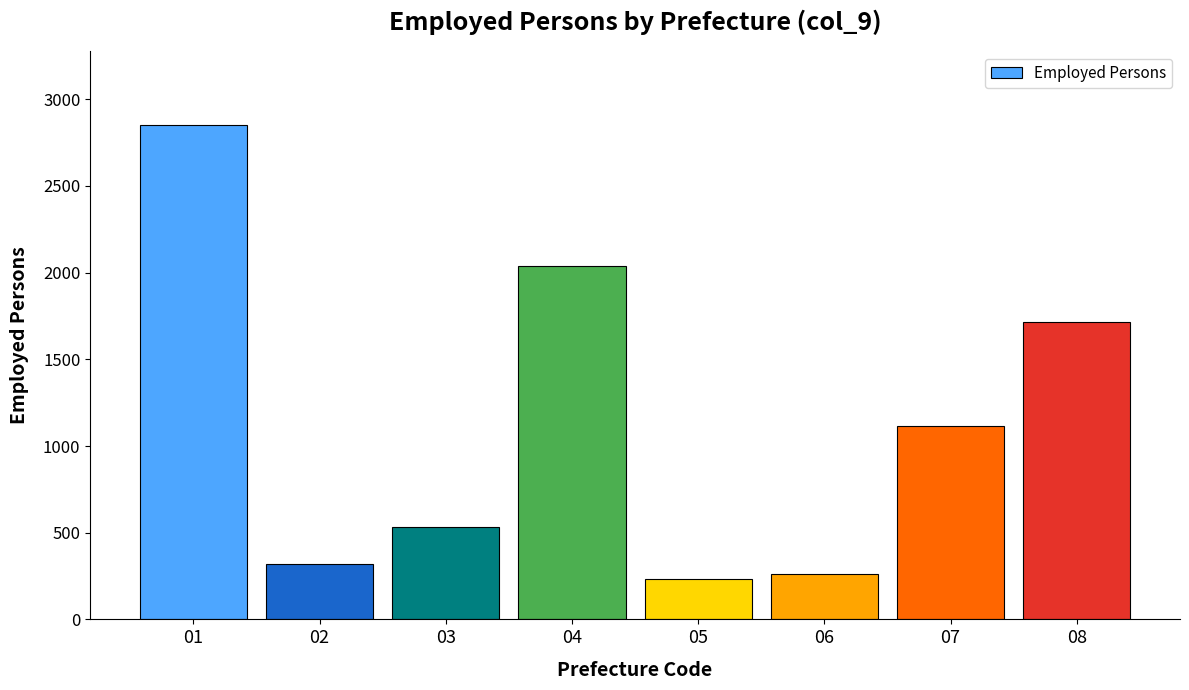

How many distinct data groups are displayed?

1